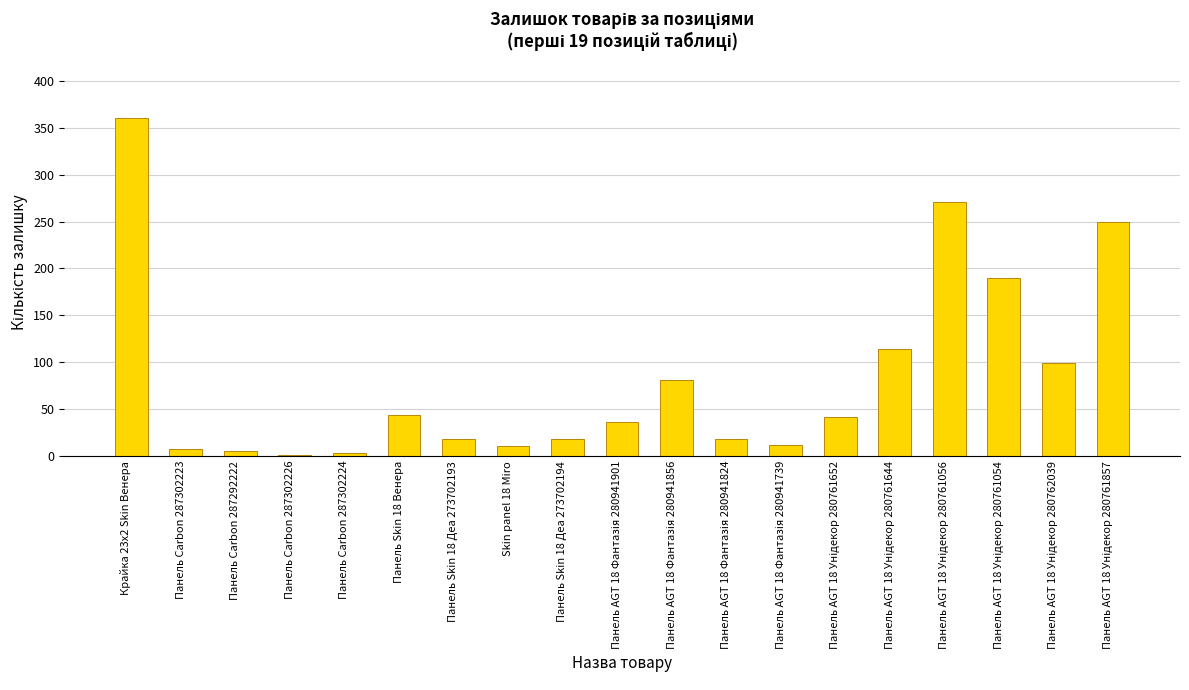

The chart shows a value of 5 at Панель Carbon 287292222. True or false?

True